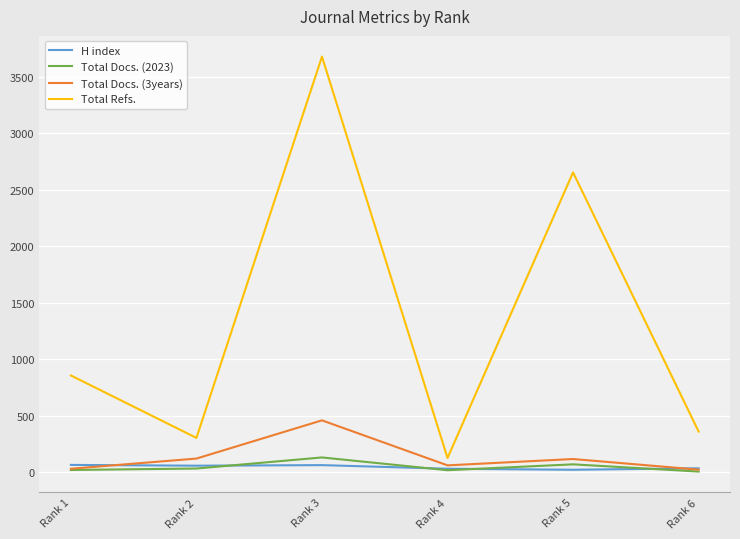

At which category is the sum across all series the highest?

Rank 3